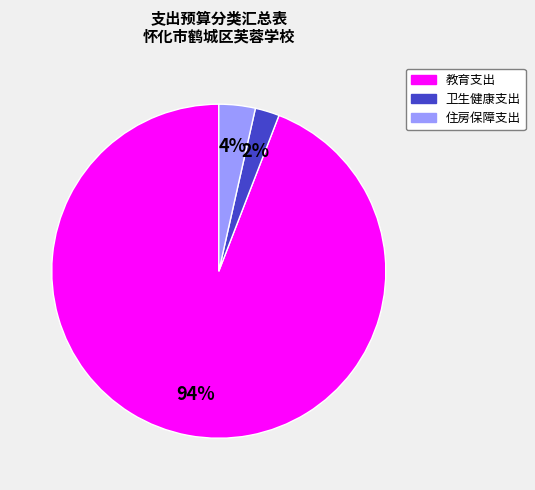

Does any single category account for the majority?

Yes